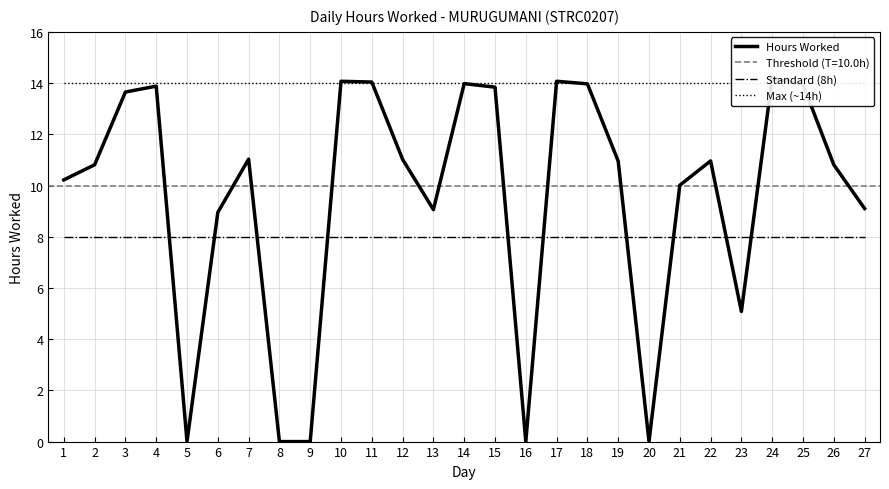

What is the average value of the Hours Worked series?

9.5